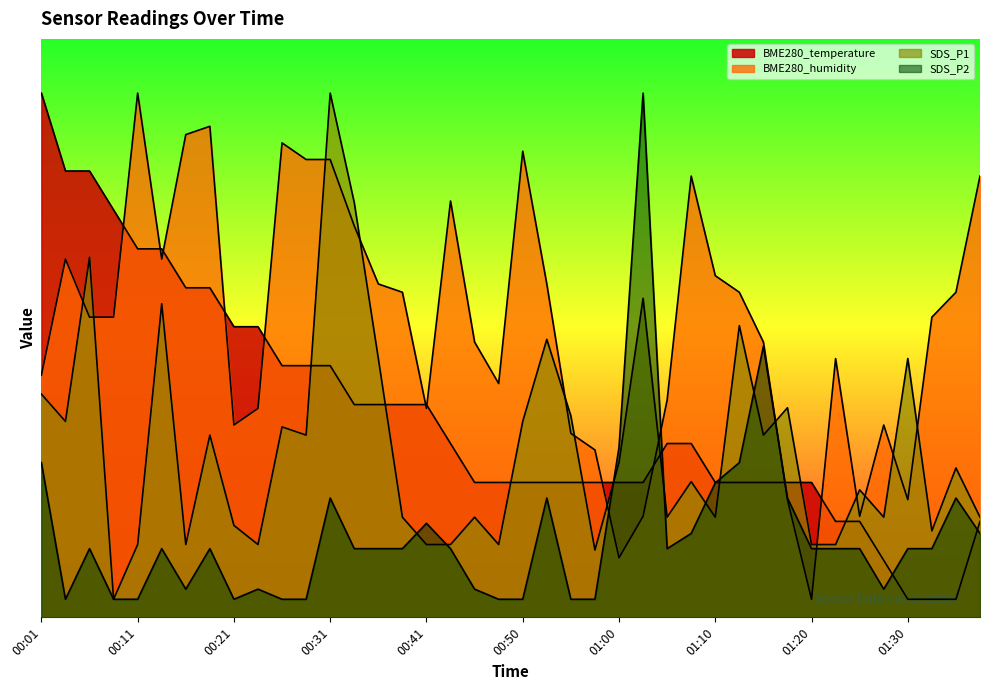

How many intersections are there between BME280_temperature and SDS_P2?

6